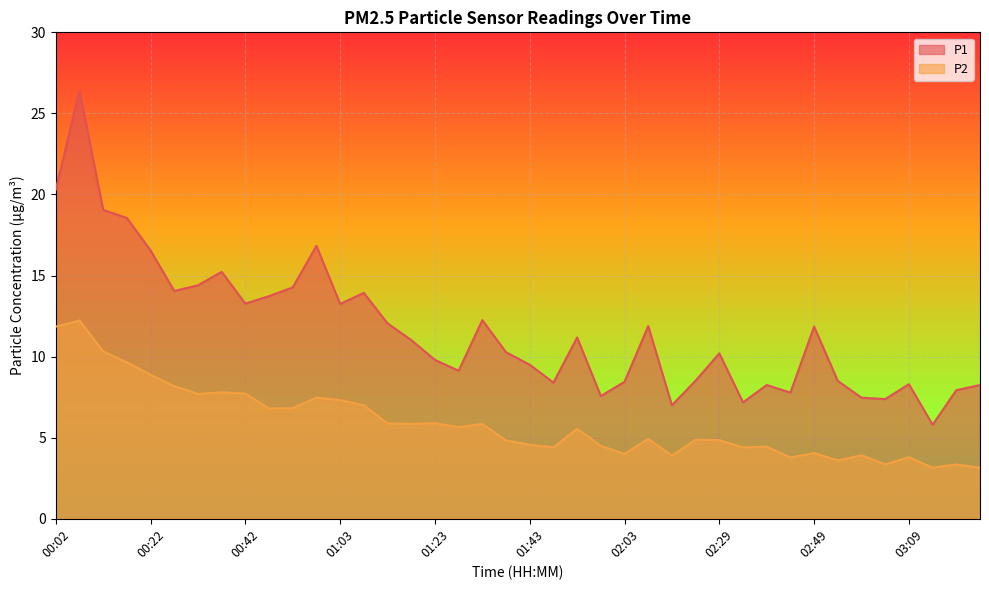

Where does the P2 series first go above 5?

00:02